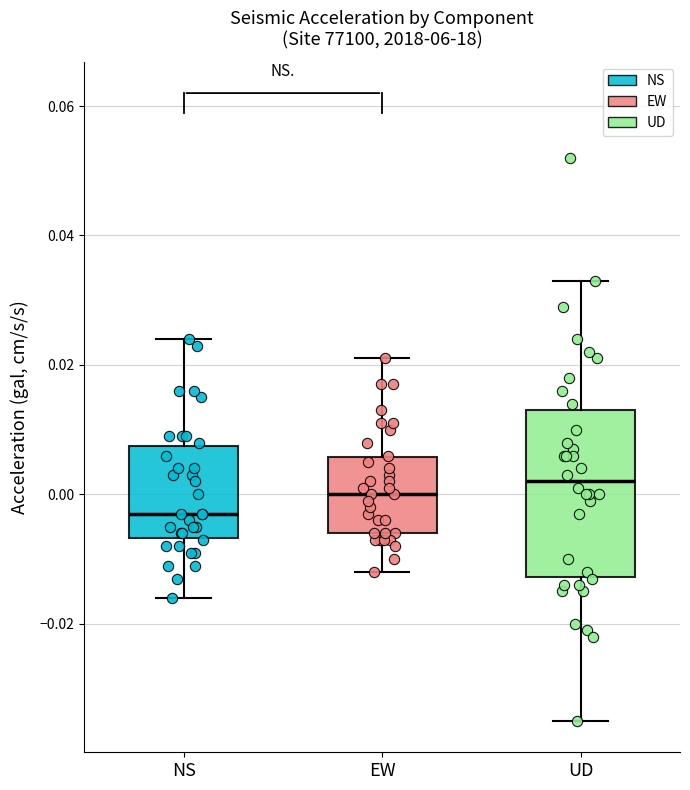

Reading left to right, read every box against the y-axis: the position of its median line, the range the box covers, and the ends of its whiskers. The values are not printed on the chart, so give them approximately, as read against the axis.

NS: median -0.002, box -0.006 to 0.008, whiskers -0.016 to 0.024
EW: median 0.000, box -0.006 to 0.006, whiskers -0.012 to 0.022
UD: median 0.002, box -0.012 to 0.014, whiskers -0.034 to 0.034